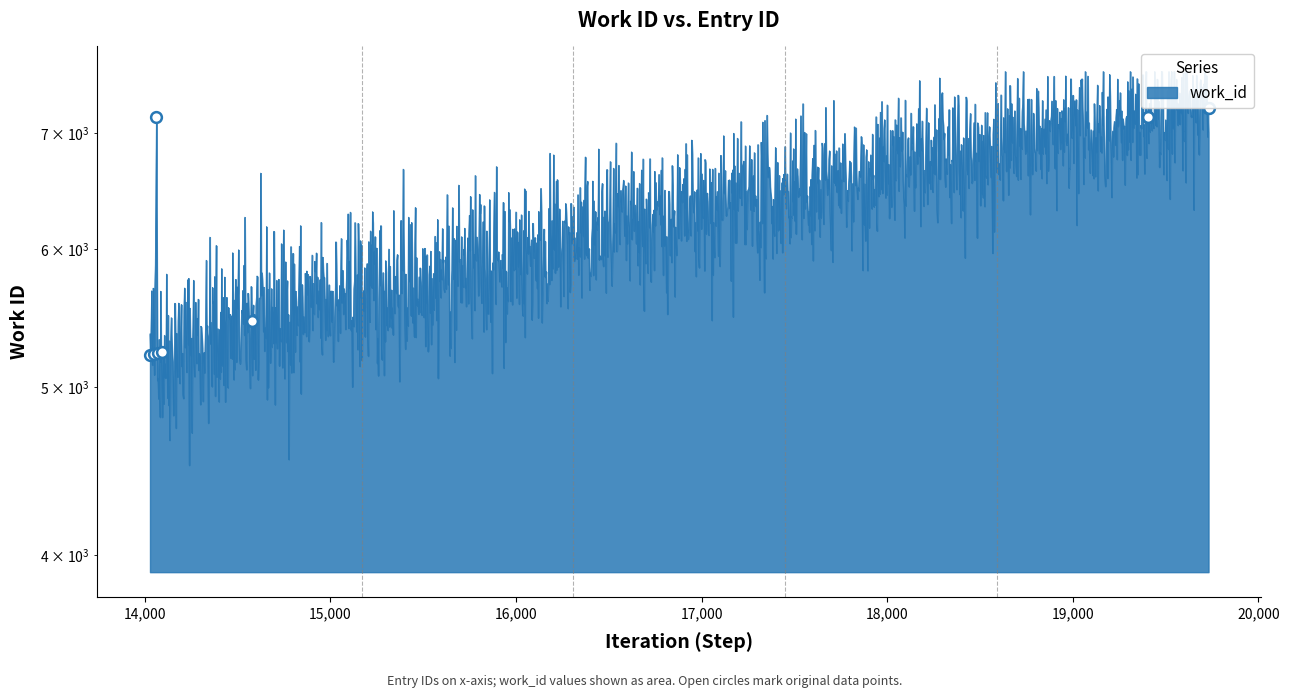

Approximately how many times larger is the value at 19408 compared to 19732?

1.0